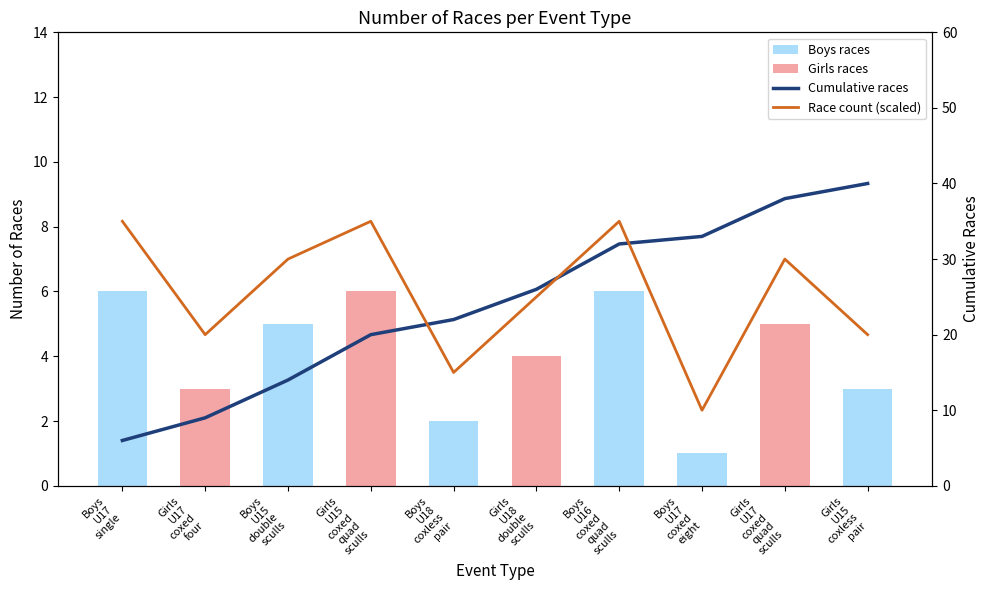

What is the spread (max minus min) of values at Boys
U18
coxless
pair?

22